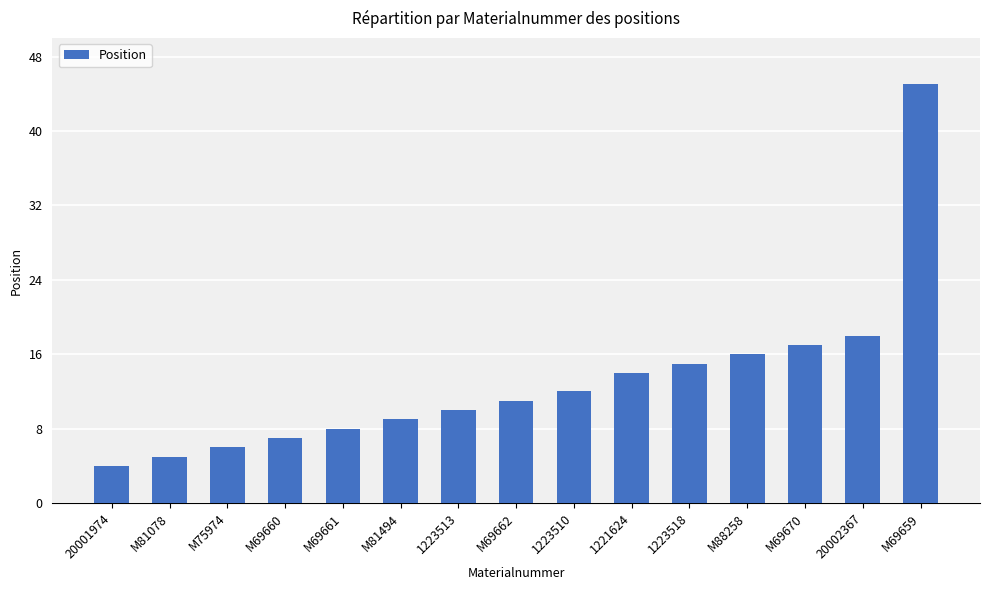

List the labels in order of value, largest first.

M69659, 20002367, M69670, M88258, 1223518, 1221624, 1223510, M69662, 1223513, M81494, M69661, M69660, M75974, M81078, 20001974